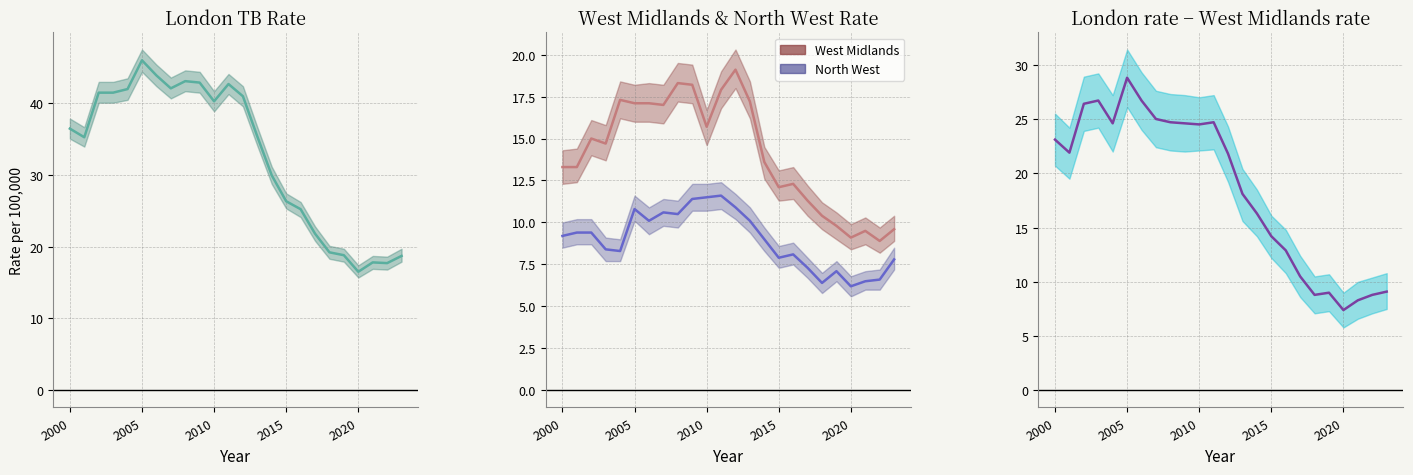

What is the maximum value for North West rate?

11.6